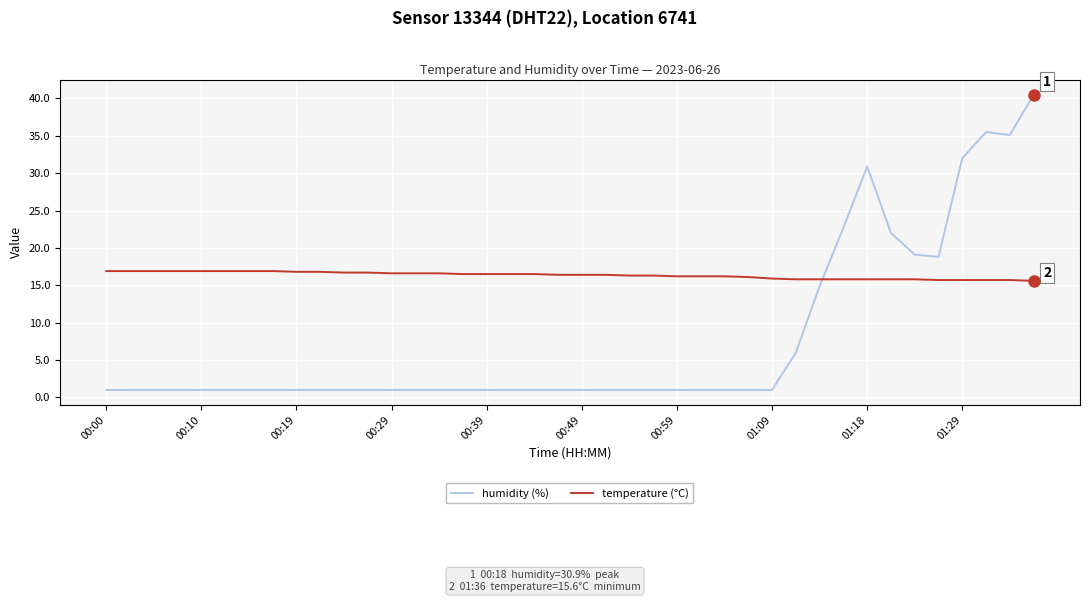

What is the difference between the maximum and minimum values in the humidity (%) series?

39.5